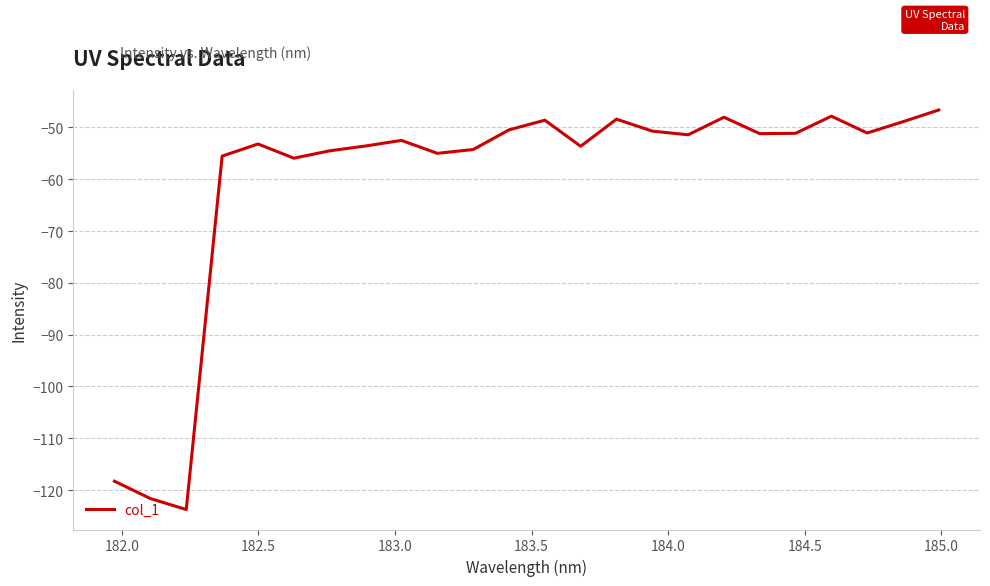

What is the difference between the maximum and minimum values?

77.1